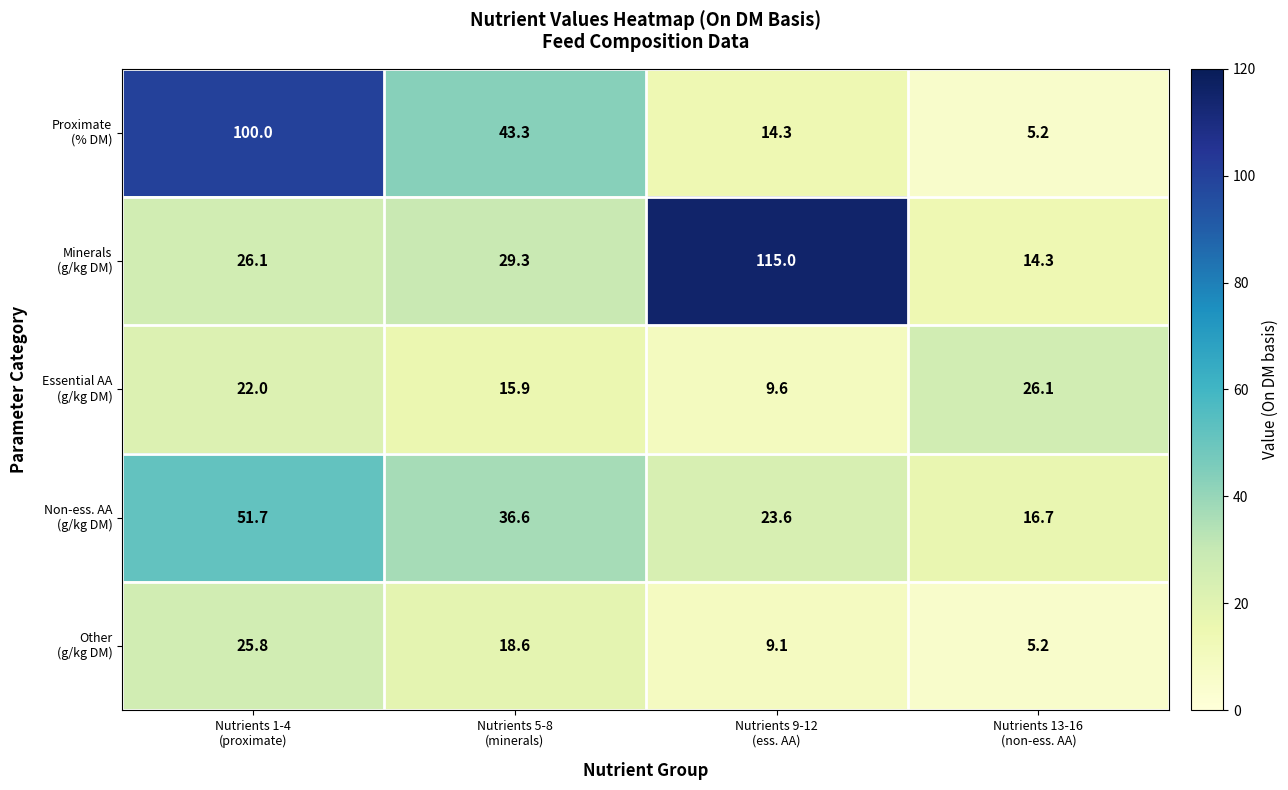

What is the greatest value displayed?

115.0